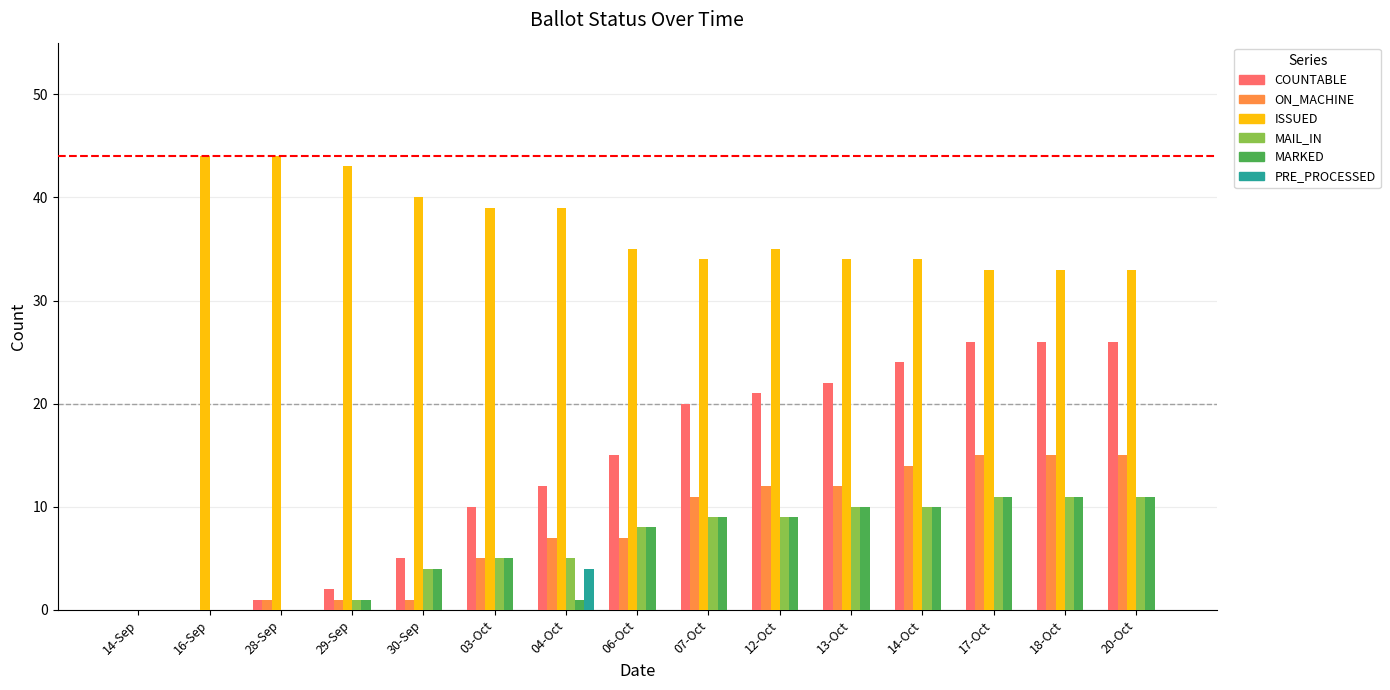

True or false: ISSUED has a value of 39 at 03-Oct.

True